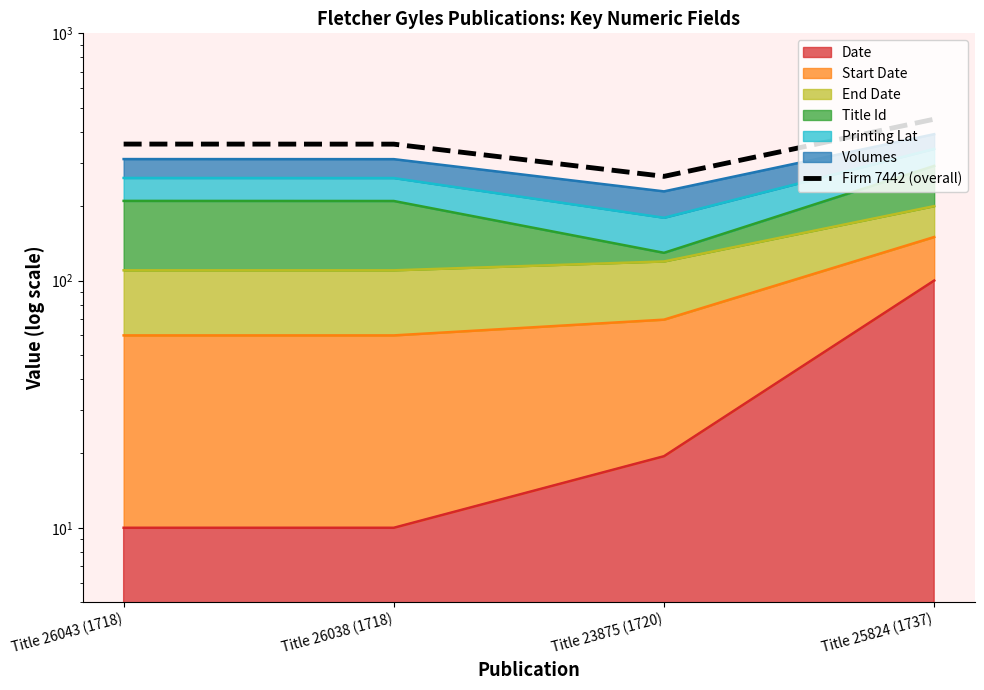

What is the approximate value at Title 25824 (1737)?

449.5